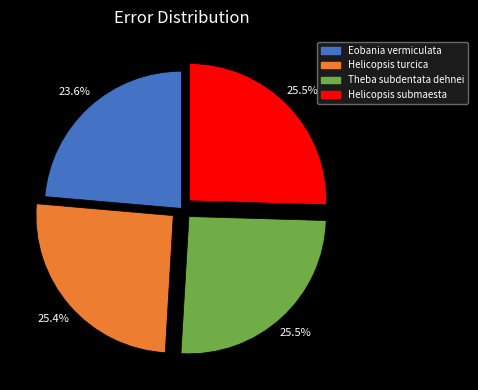

How many segments does this pie chart have?

4